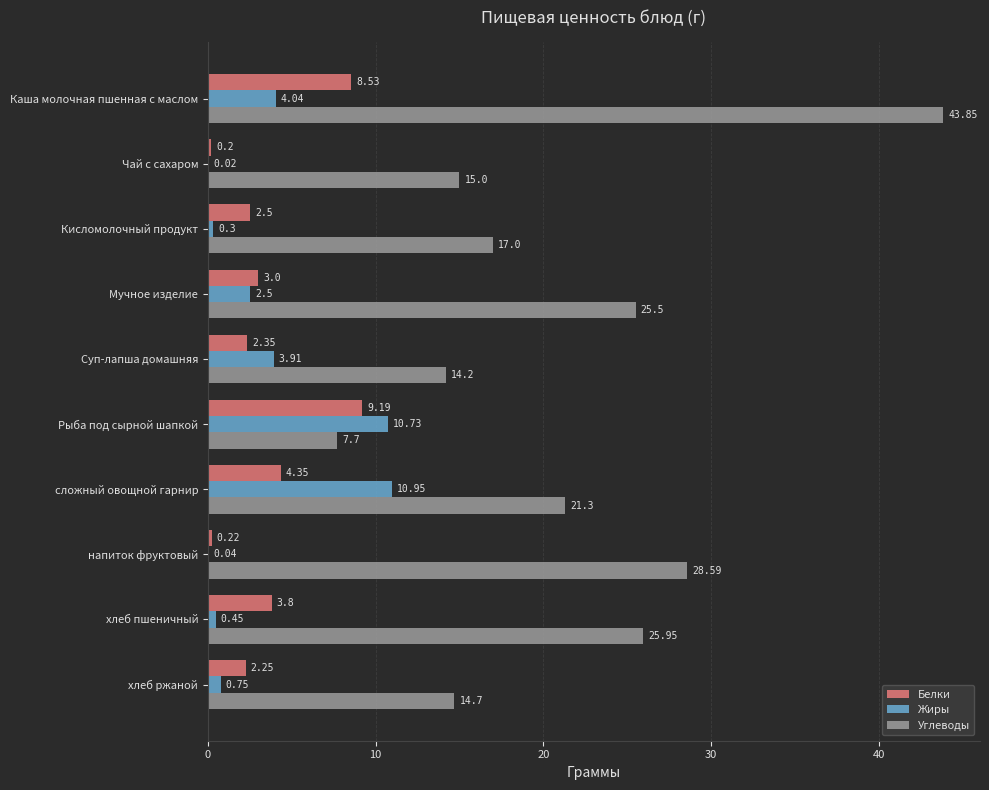

Which category has the highest value across all series?

Каша молочная пшенная с маслом